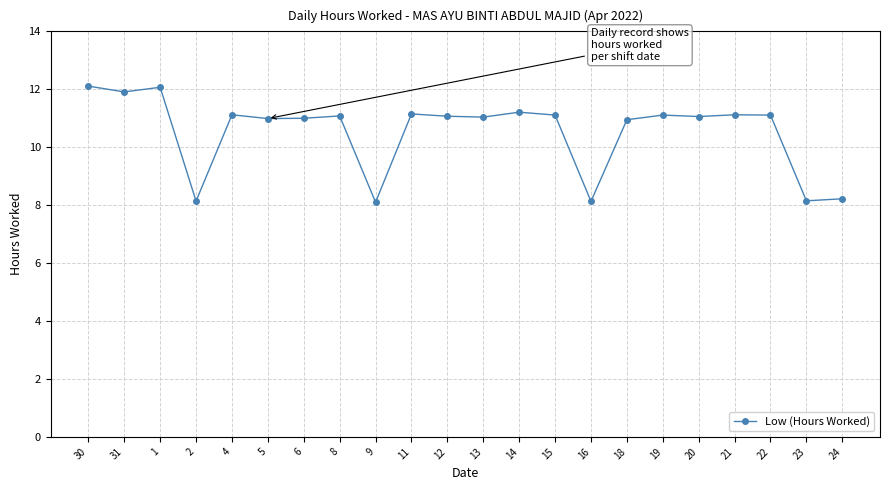

How many lines are shown in the chart?

1